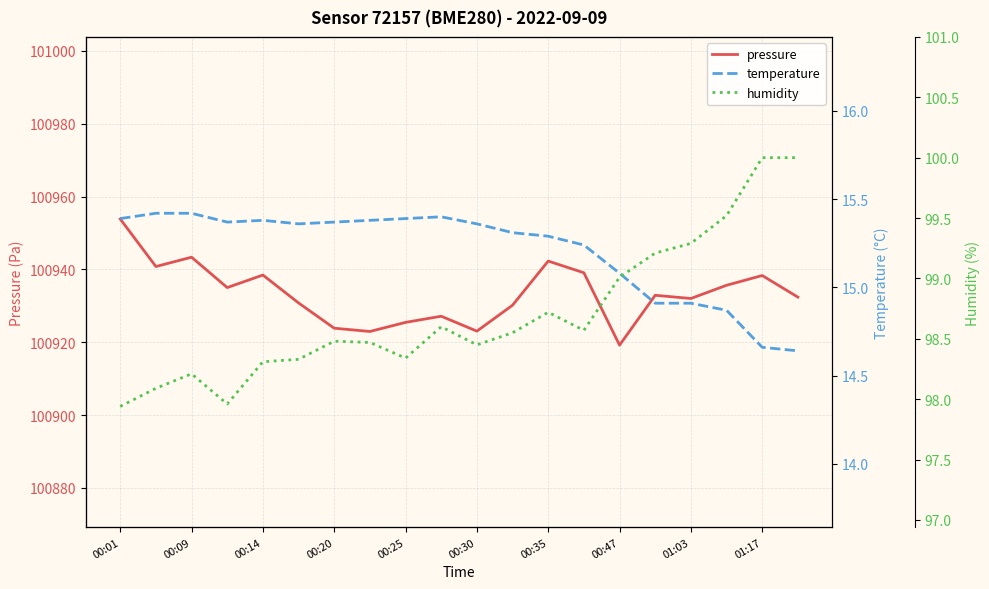

The value of pressure at 00:01 is 100953.8. True or false?

True